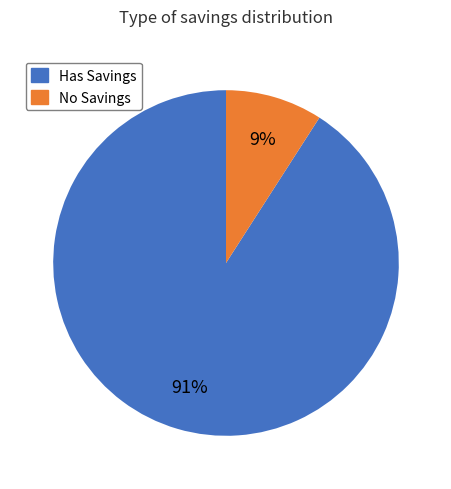

How many slices are in this pie chart?

2